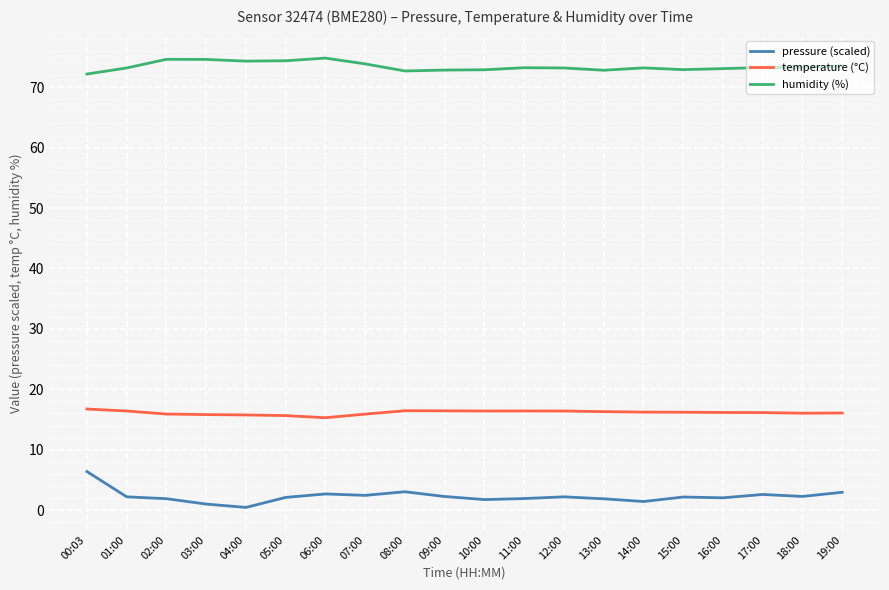

What is the difference between the second highest and second lowest values in the humidity (%) series?

1.9